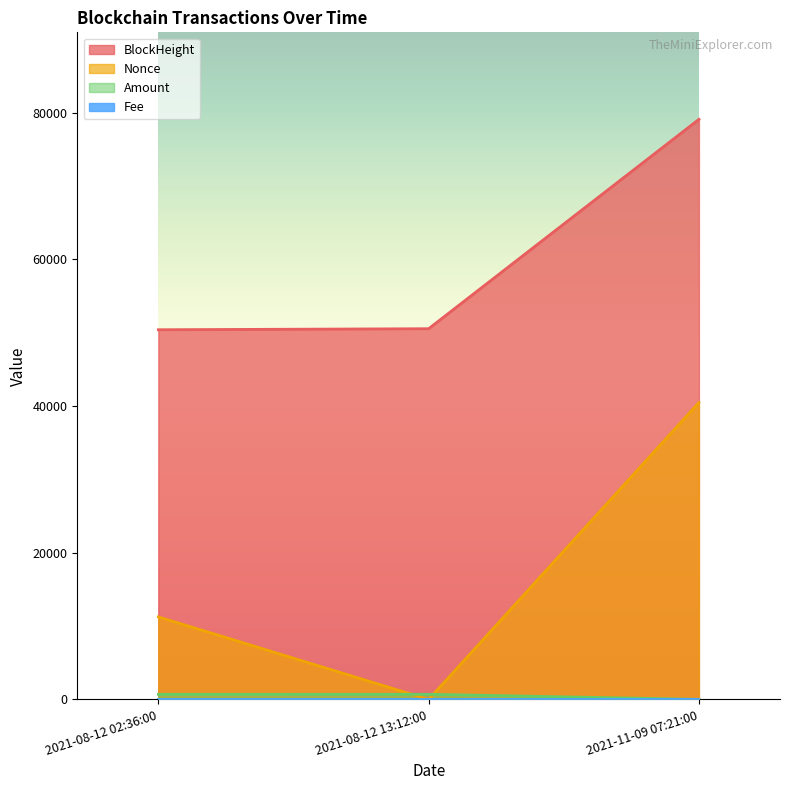

The Amount series shows 8.0 at 2021-11-09 07:21:00. True or false?

True